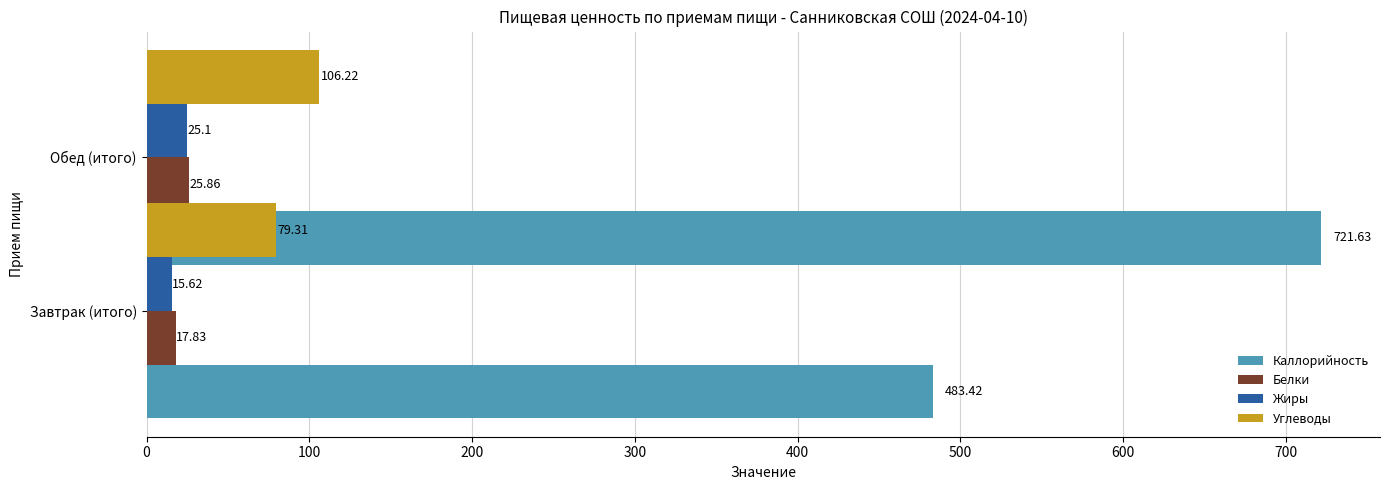

Are the bars grouped side by side (vs. stacked)?

Yes